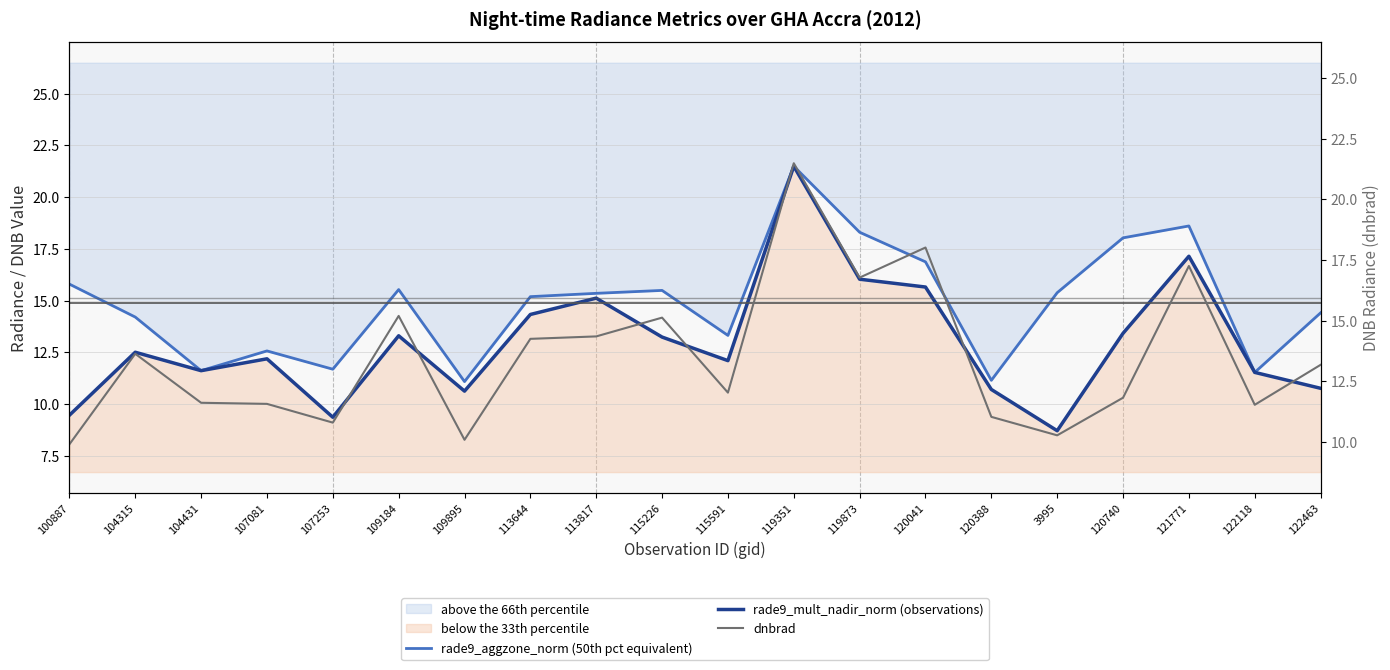

What is the average value of the rade9_aggzone_norm (50th pct equivalent) series?

14.9